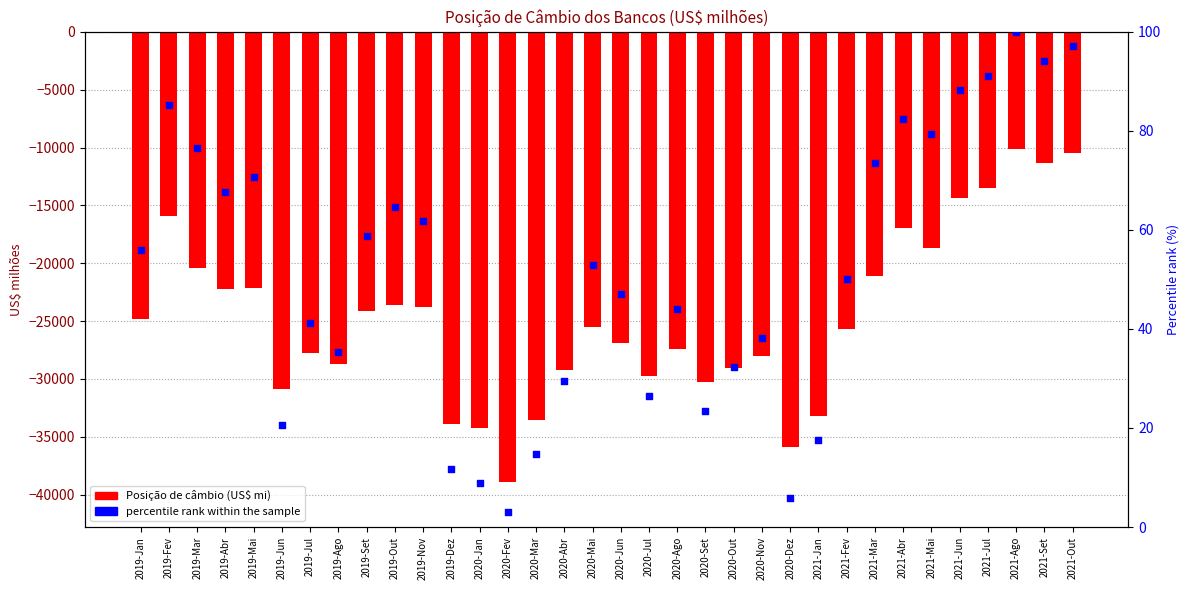

What are all the series names shown in the legend?

Posição de câmbio (US$ mi), percentile rank within the sample